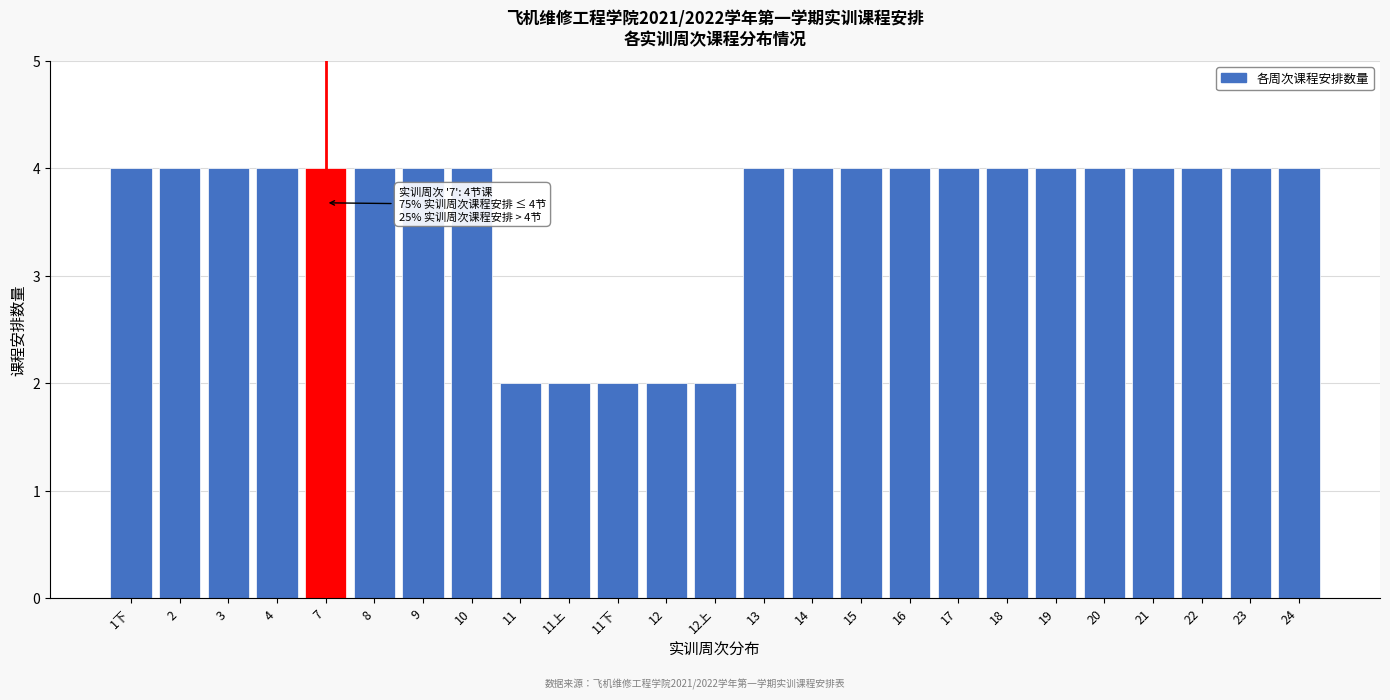

Reading right to left, extract all data points from this chart.

4	4	4	4	4	4	4	4	4	4	4	4	2	2	2	2	2	4	4	4	4	4	4	4	4